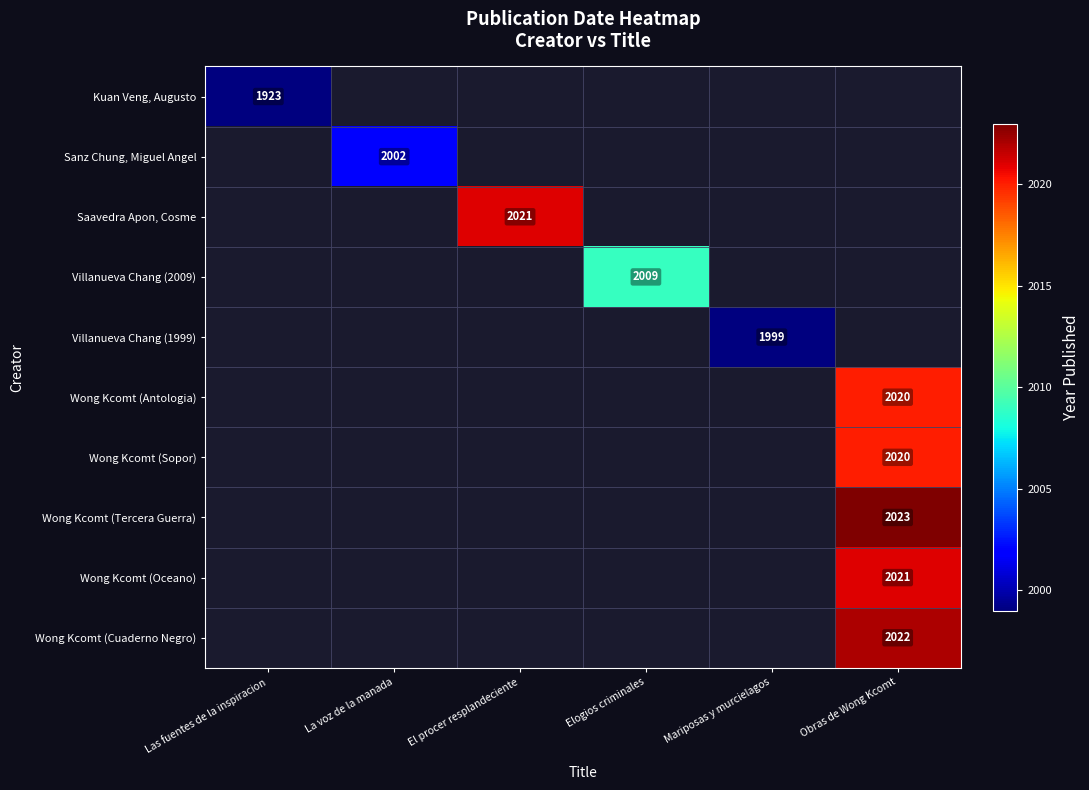

Is it true that Sanz Chung, Miguel Angel equals 2002 at La voz de la manada?

True